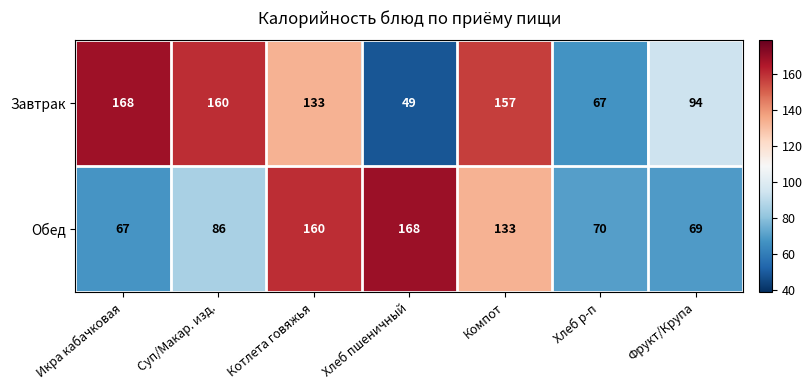

At which category is the sum across all series the highest?

Котлета говяжья